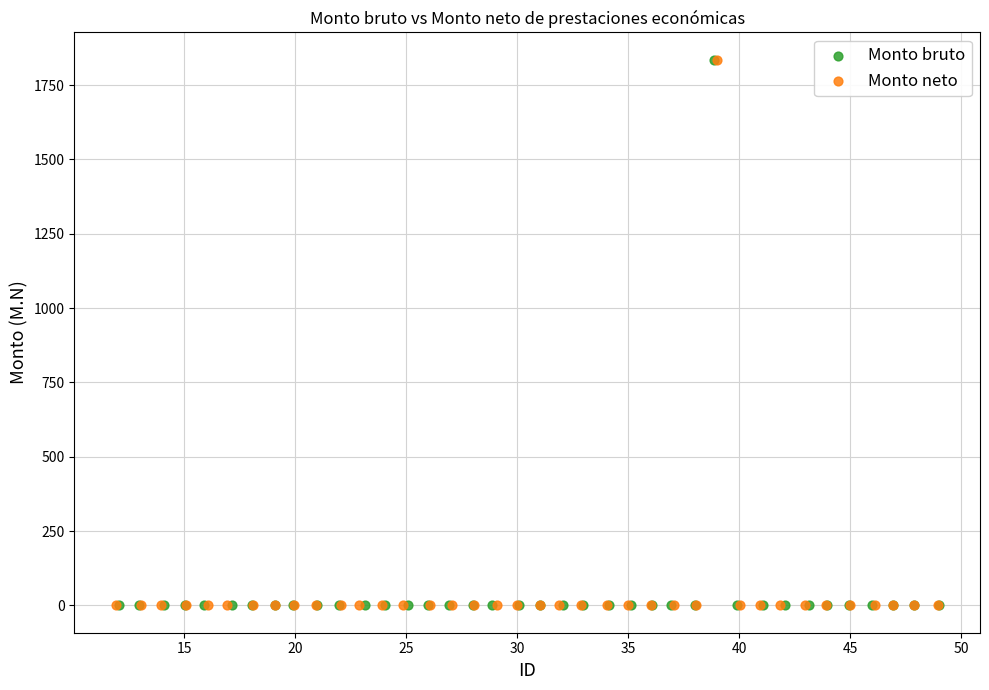

What are all the series names shown in the legend?

Monto bruto, Monto neto